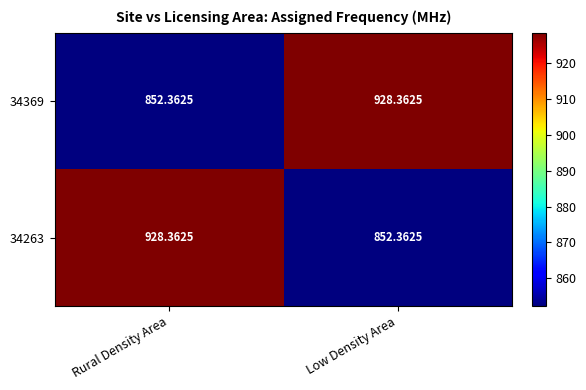

How many categories are shown in the chart?

2